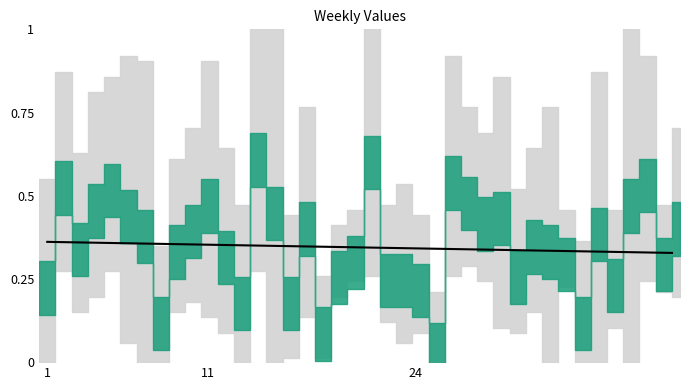

Is it true that the value at 8 is 0.6?

False